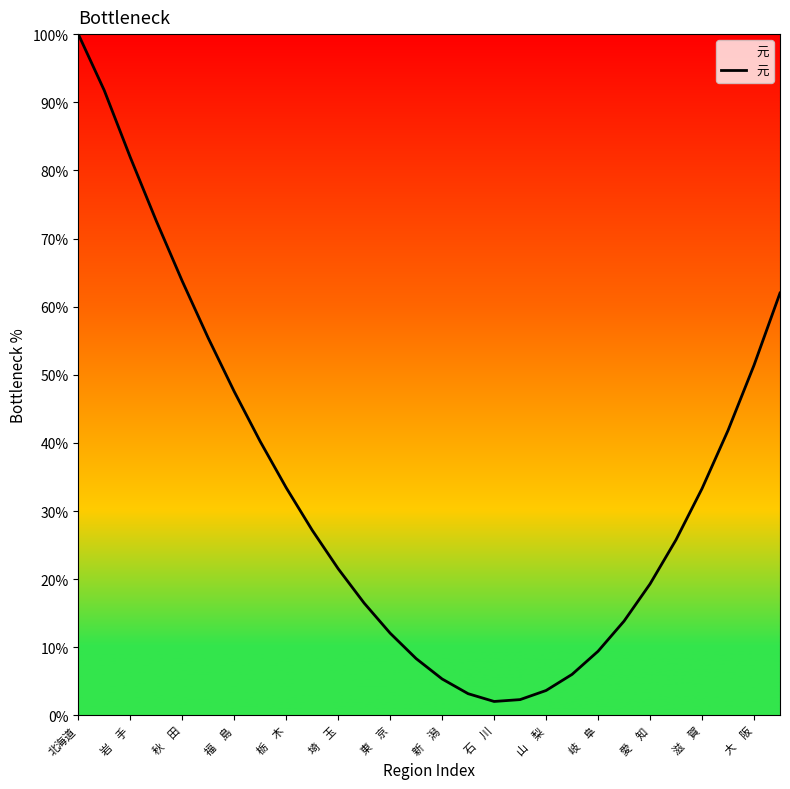

True or false: there are more than 0 points higher than both neighbors.

False